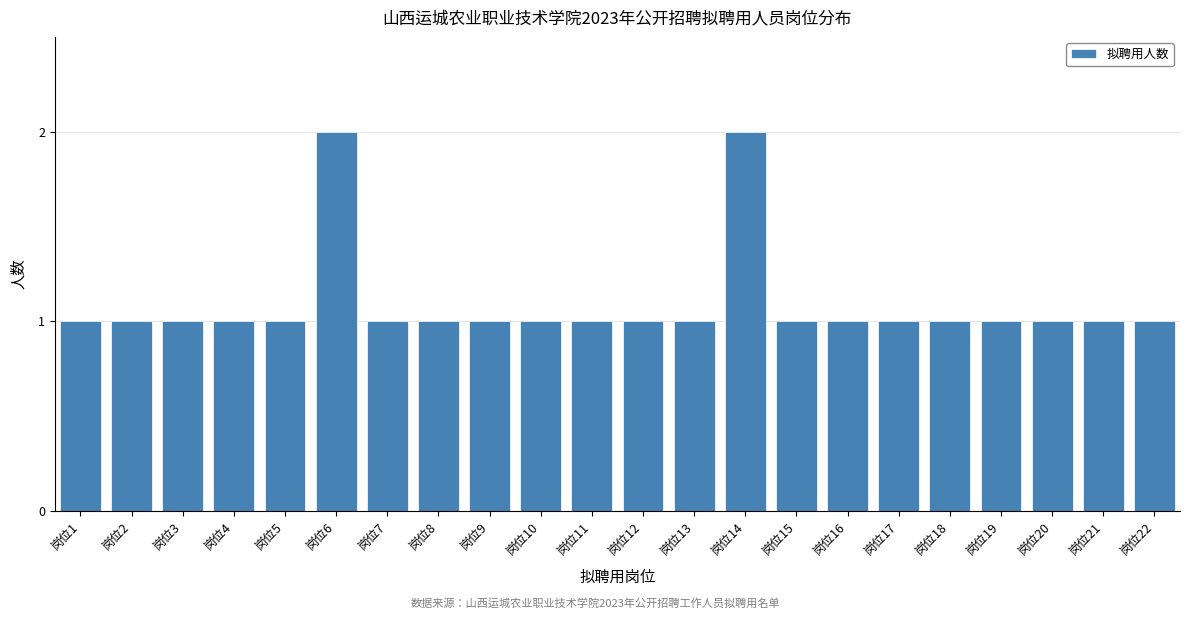

Reading left to right, what are all the values shown in this chart?

岗位1=1	岗位2=1	岗位3=1	岗位4=1	岗位5=1	岗位6=2	岗位7=1	岗位8=1	岗位9=1	岗位10=1	岗位11=1	岗位12=1	岗位13=1	岗位14=2	岗位15=1	岗位16=1	岗位17=1	岗位18=1	岗位19=1	岗位20=1	岗位21=1	岗位22=1